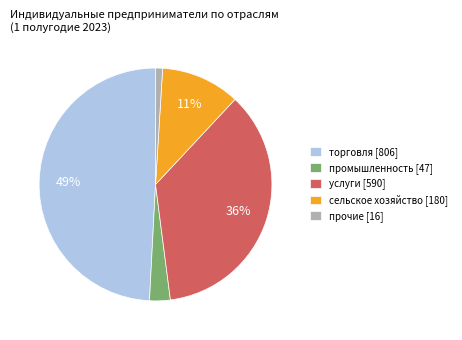

What percentage is the торговля slice, to the nearest percent?

49%